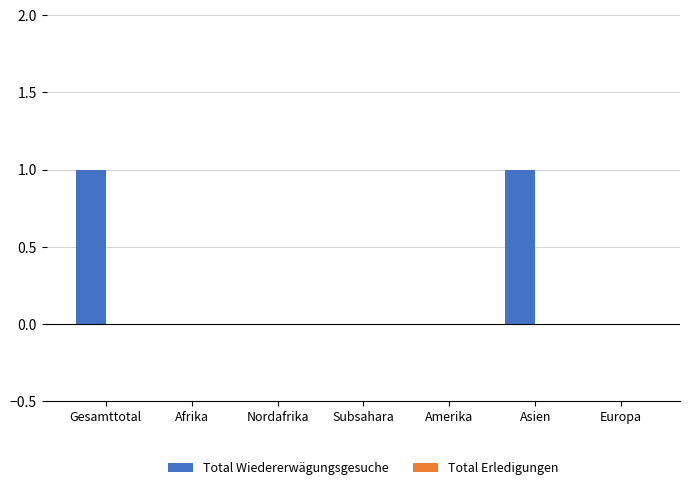

True or false: the data shows 0 at Amerika.

True